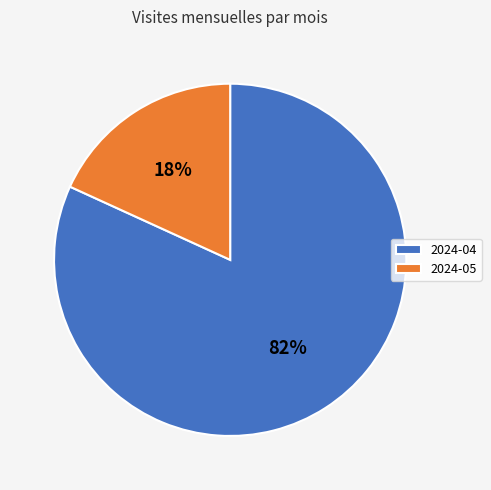

Which has a higher value, 2024-05 or 2024-04?

2024-04